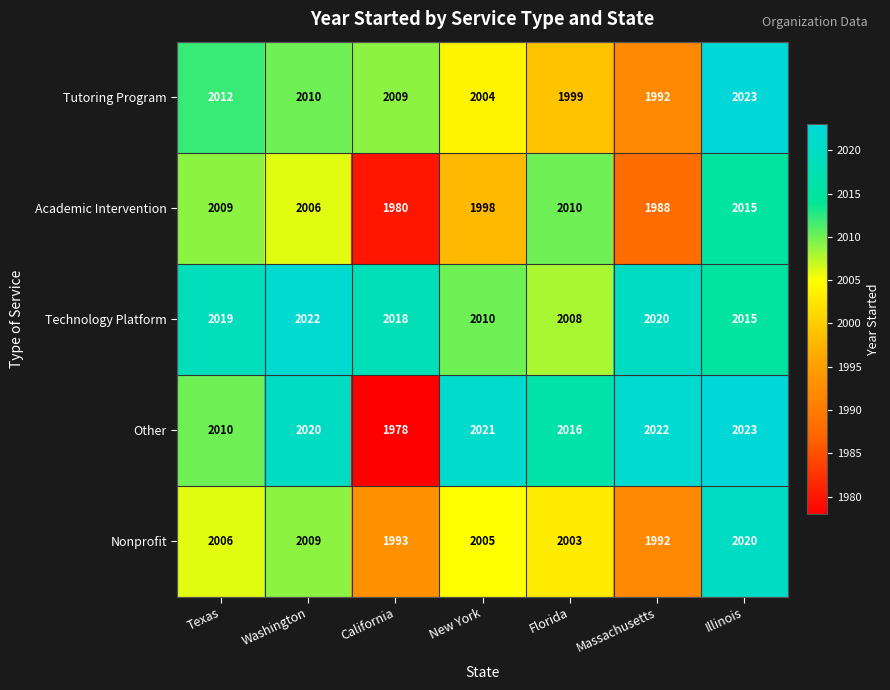

What is the spread (max minus min) of values at Florida?

17